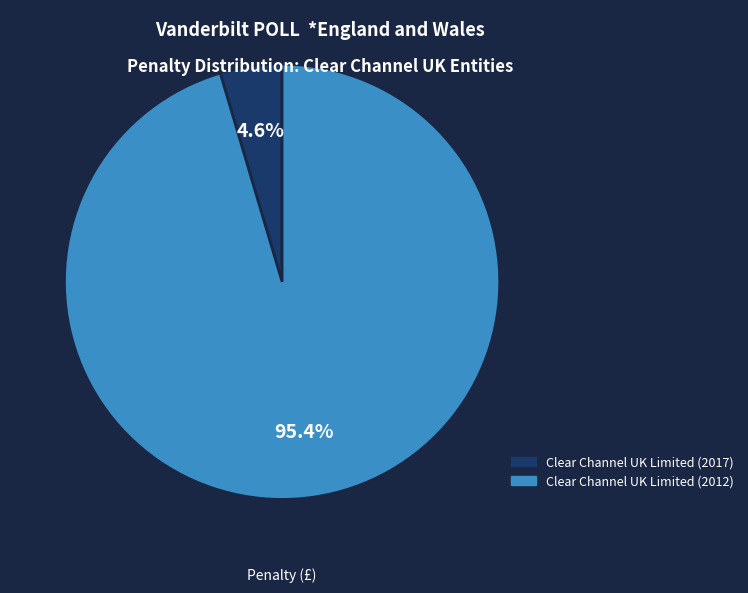

Is there a majority slice in this chart?

Yes